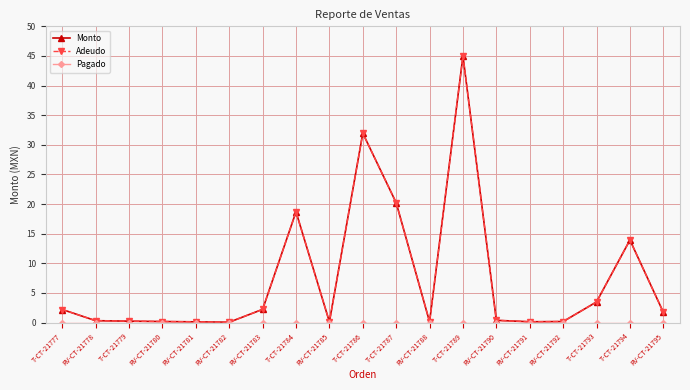

The Adeudo series shows 32.4 at T-CT-21784. True or false?

False